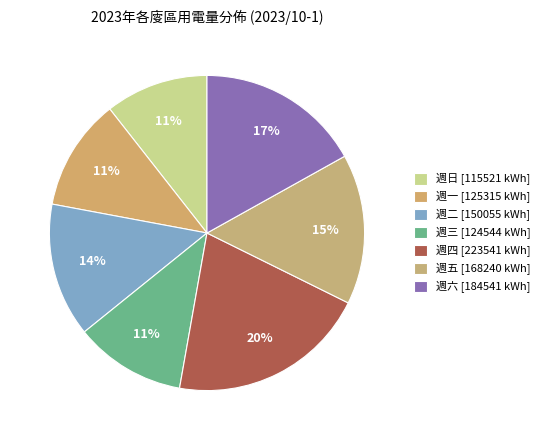

Which slice is the largest?

週四